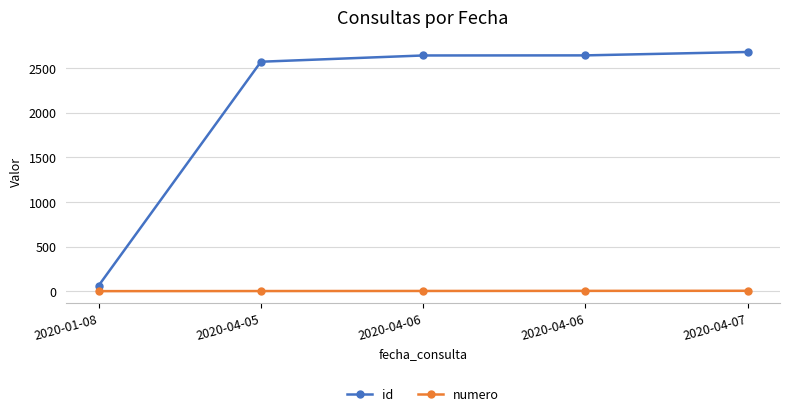

Does the chart have visible grid lines?

Yes